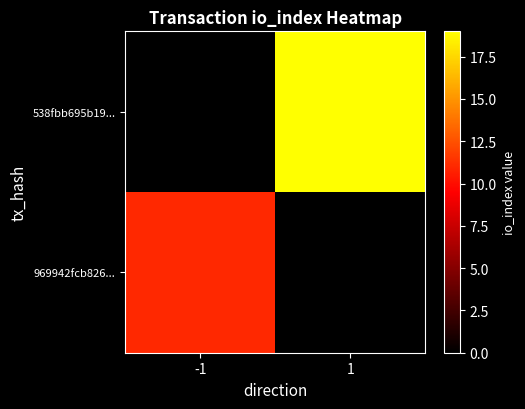

Reading left to right, what are all the values shown in this chart?

969942fcb826...: -1=11	1=0
538fbb695b19...: -1=0	1=19